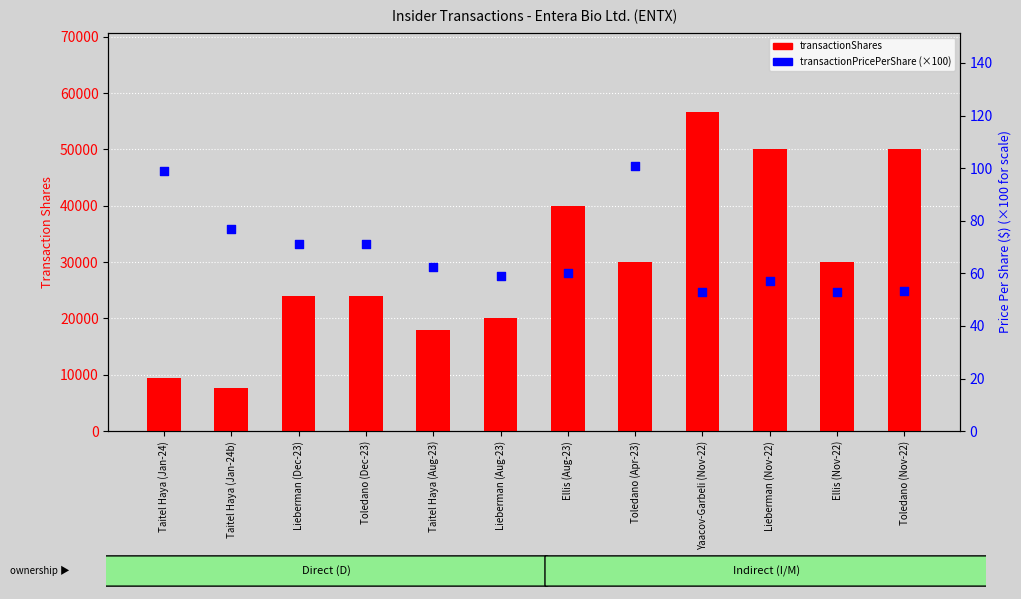

Which series reaches the maximum Y coordinate?

transactionShares